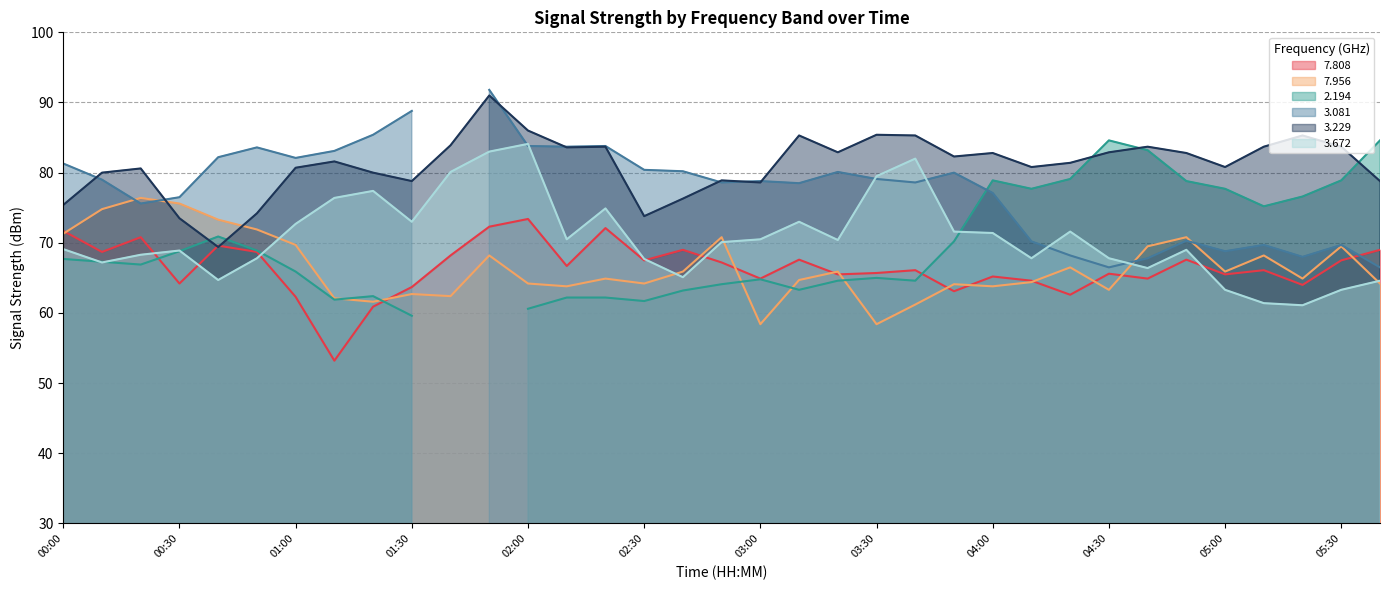

How many data points in   7.808 are above 66?

19